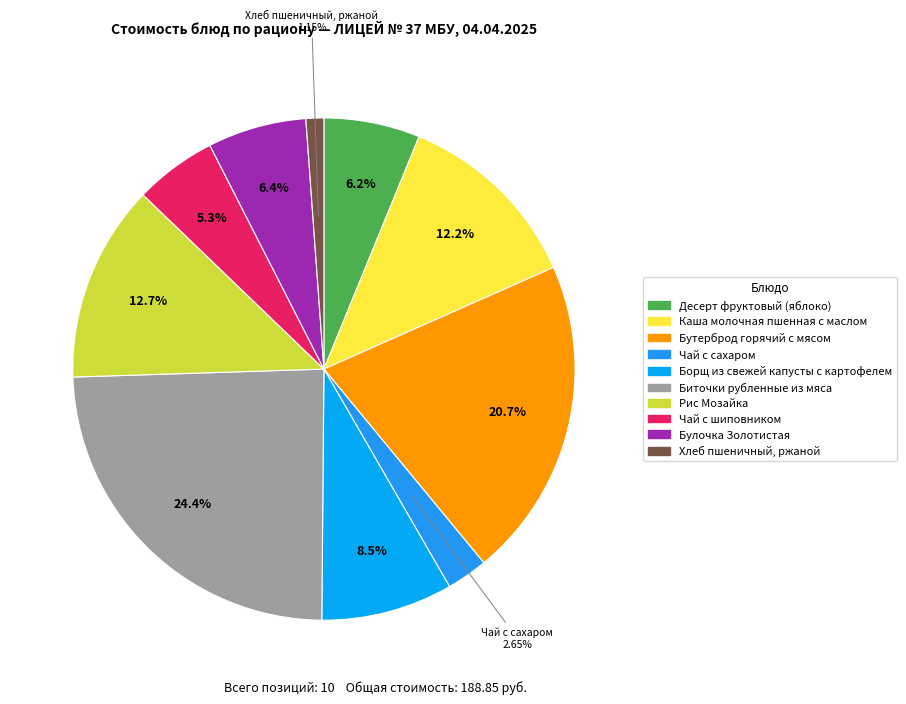

What is the largest slice in the pie chart?

Биточки рубленные из мяса